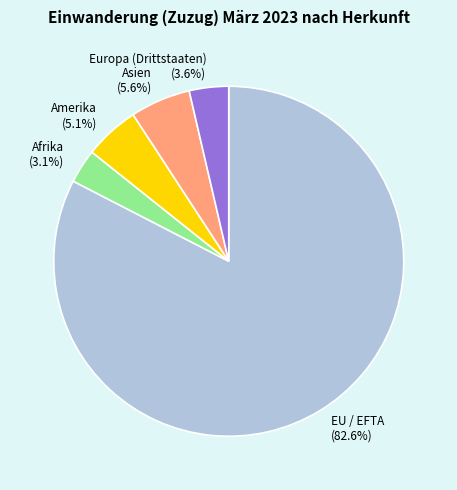

Do Asien (5.6%) and Afrika (3.1%) together represent more than half of the pie?

No